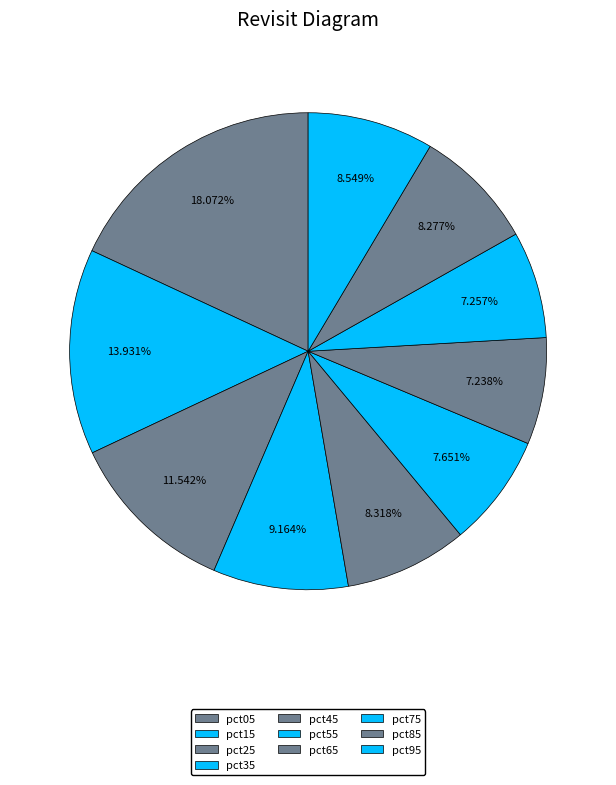

To the nearest percent, what is the combined percentage of pct35 and pct05?

27%